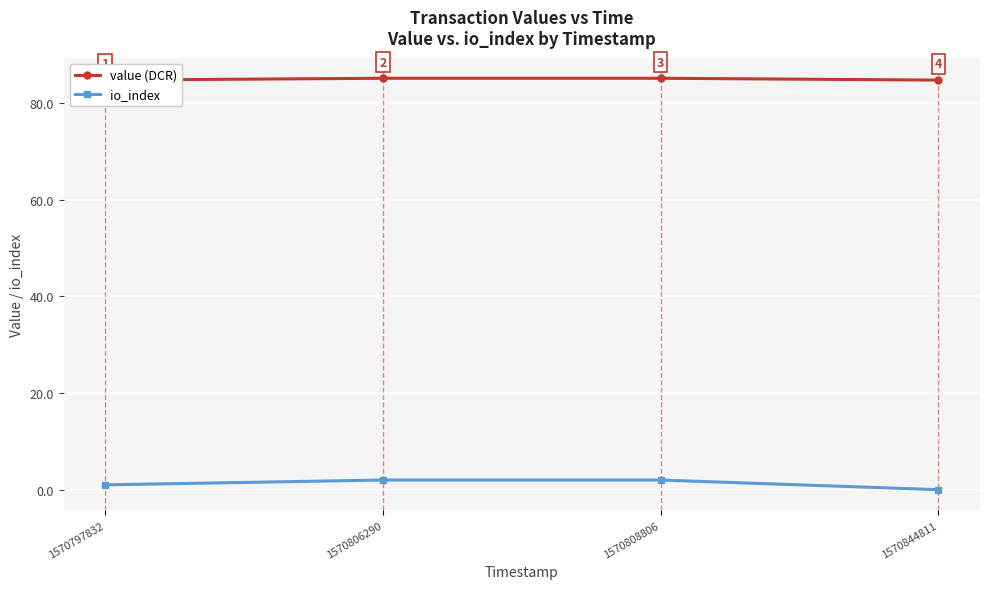

At which category is the sum across all series the highest?

1570806290